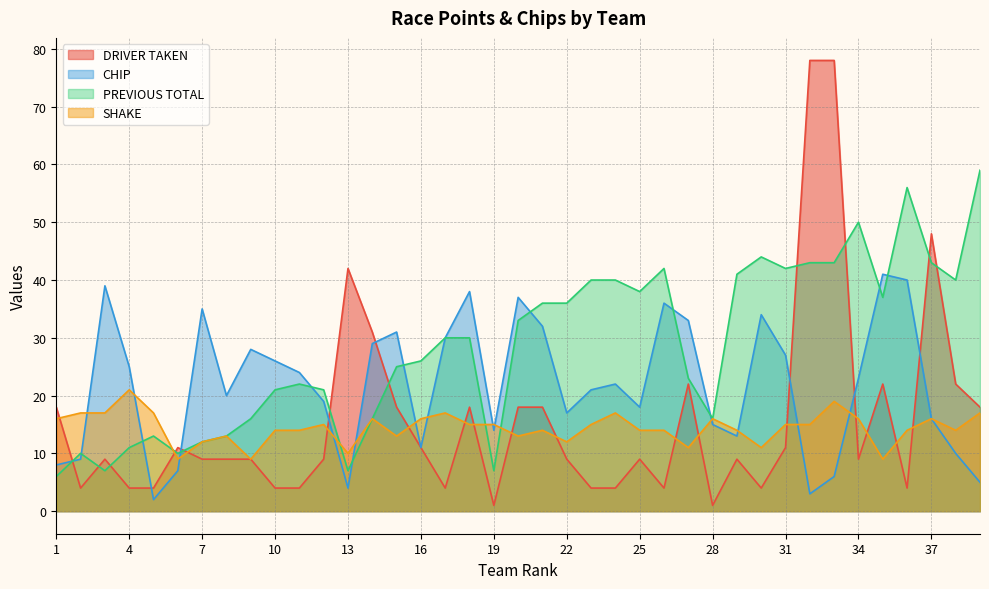

What is the total value across all series at 4?

61